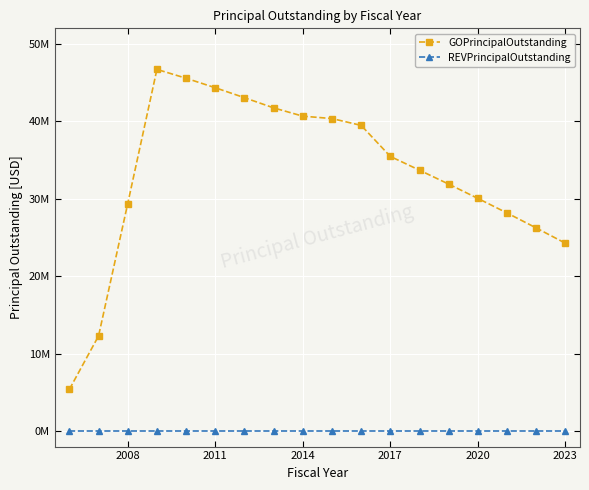

List the series in order of their peak value, highest first.

GOPrincipalOutstanding, REVPrincipalOutstanding